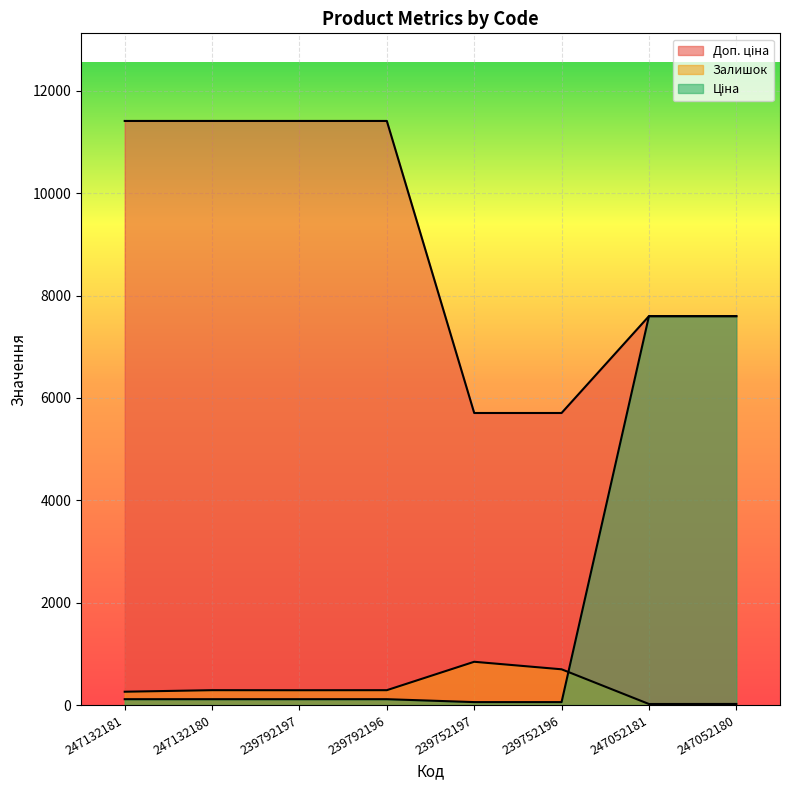

Which has a higher value, 239792197 or 247132180?

247132180